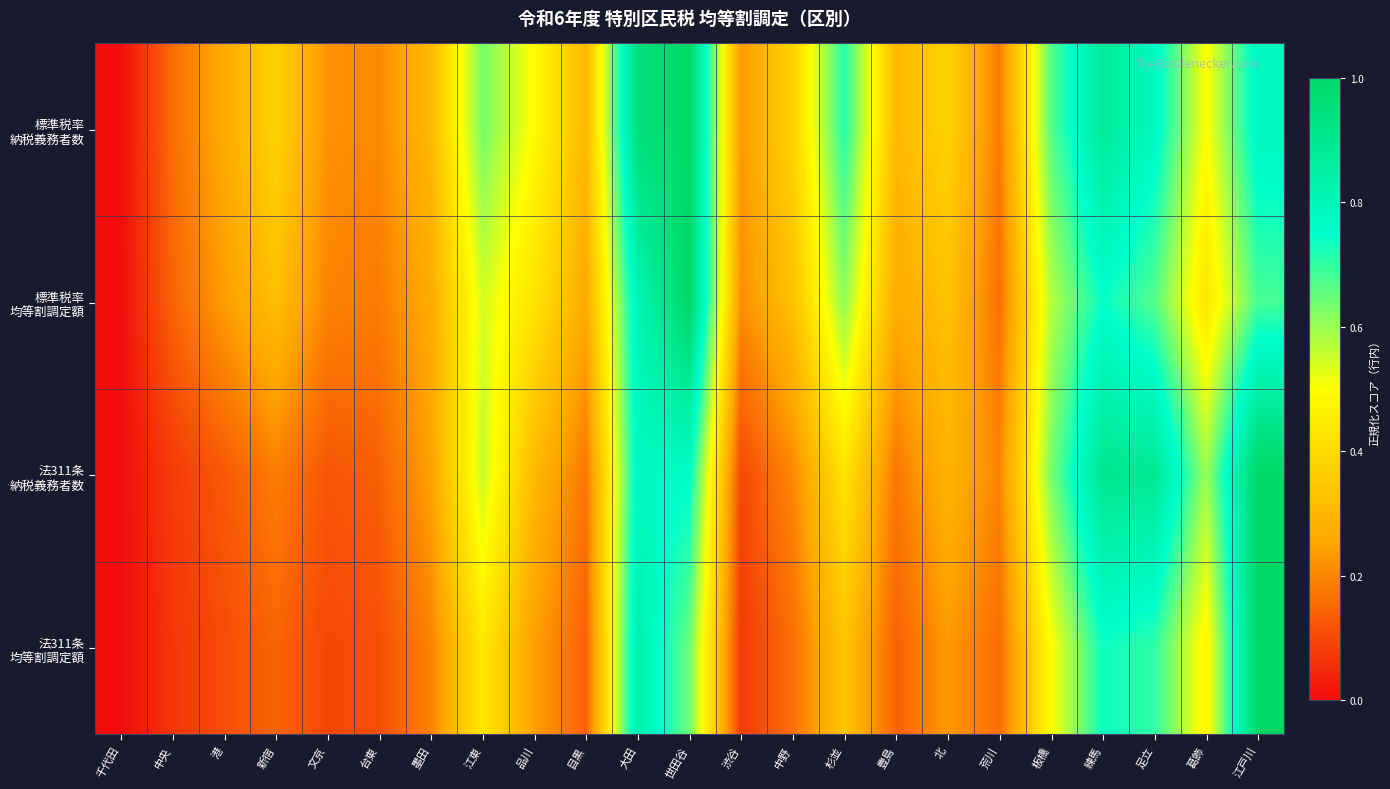

At 千代田, list the series in order from smallest to largest.

標準税率 納税義務者数, 標準税率 均等割調定額, 法311条 納税義務者数, 法311条 均等割調定額